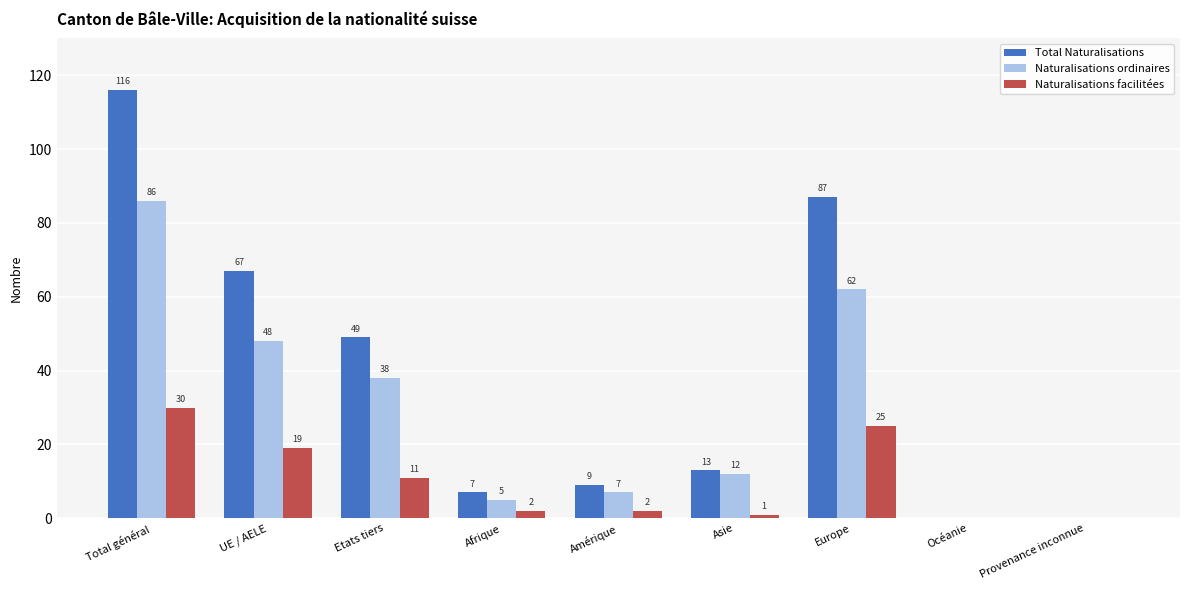

How many categories are shown in the chart?

9